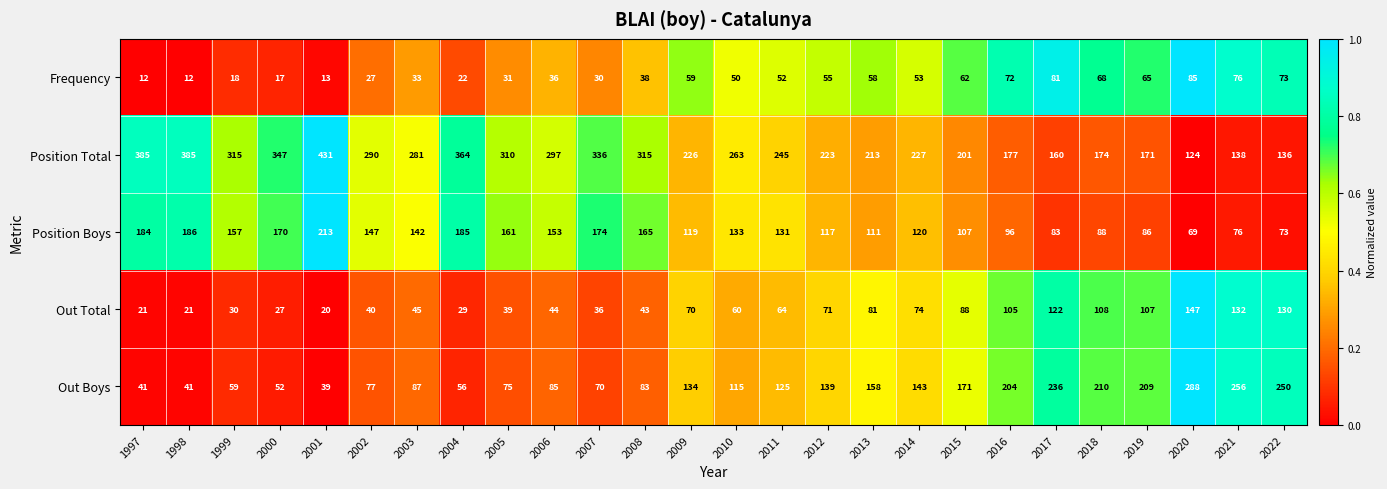

Rank the series by their maximum value, from lowest to highest.

Frequency, Out Total, Position Boys, Out Boys, Position Total